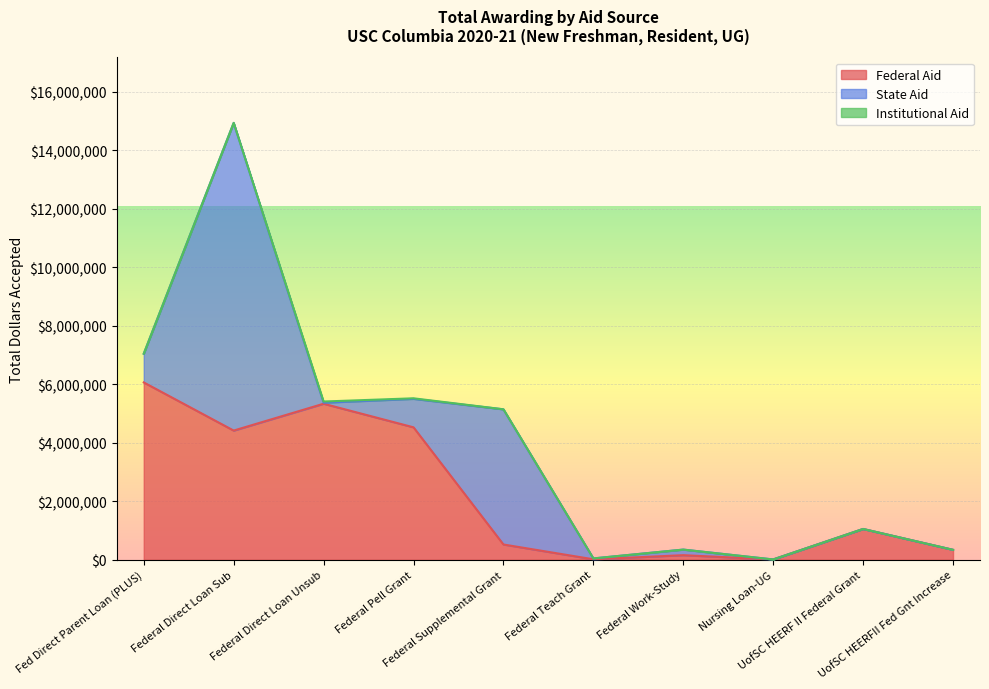

Between Fed Direct Parent Loan (PLUS) and UofSC HEERF II Federal Grant, which is larger?

Fed Direct Parent Loan (PLUS)